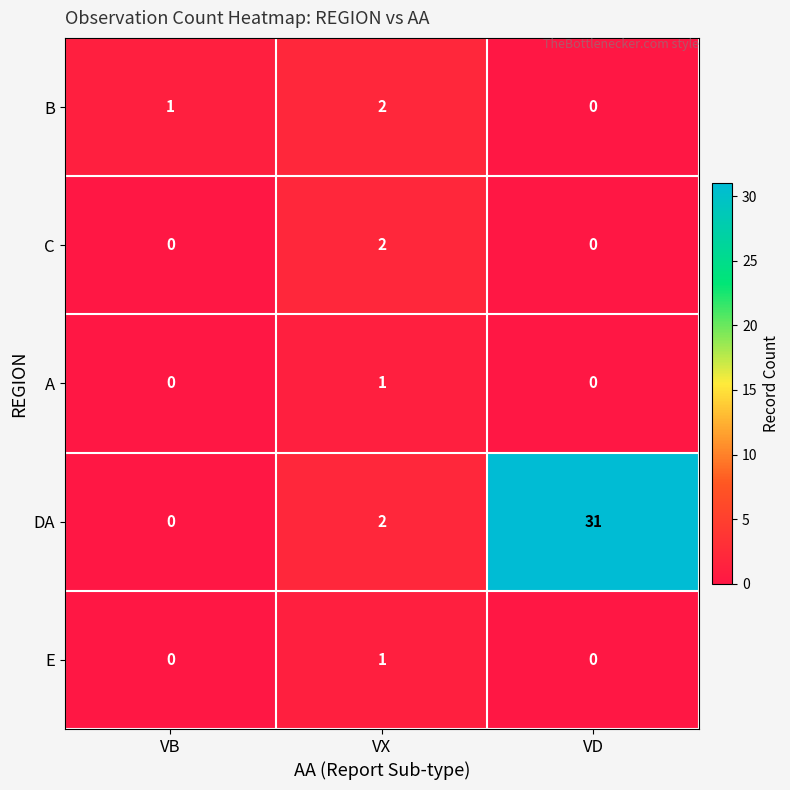

Reading right to left, extract all data points from this chart.

B: VD=0	VX=2	VB=1
C: VD=0	VX=2	VB=0
A: VD=0	VX=1	VB=0
DA: VD=31	VX=2	VB=0
E: VD=0	VX=1	VB=0